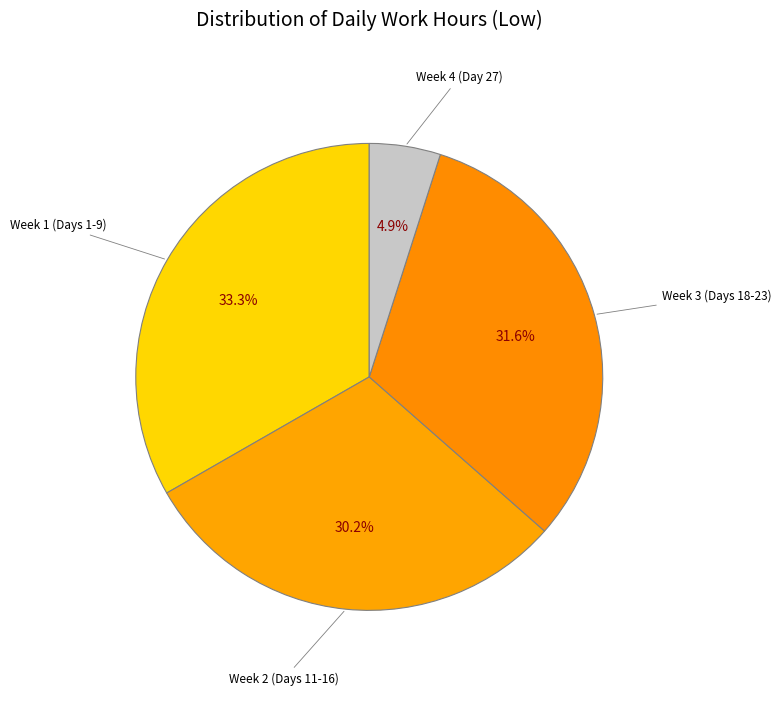

Which slice is the largest?

Week 1 (Days 1-9)